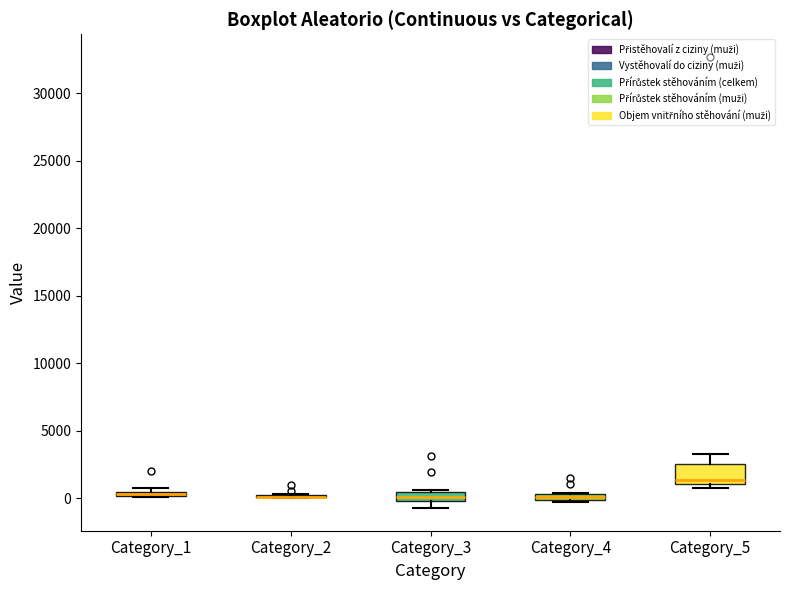

Which box is the tallest, from its lower edge to its upper edge?

Category_5